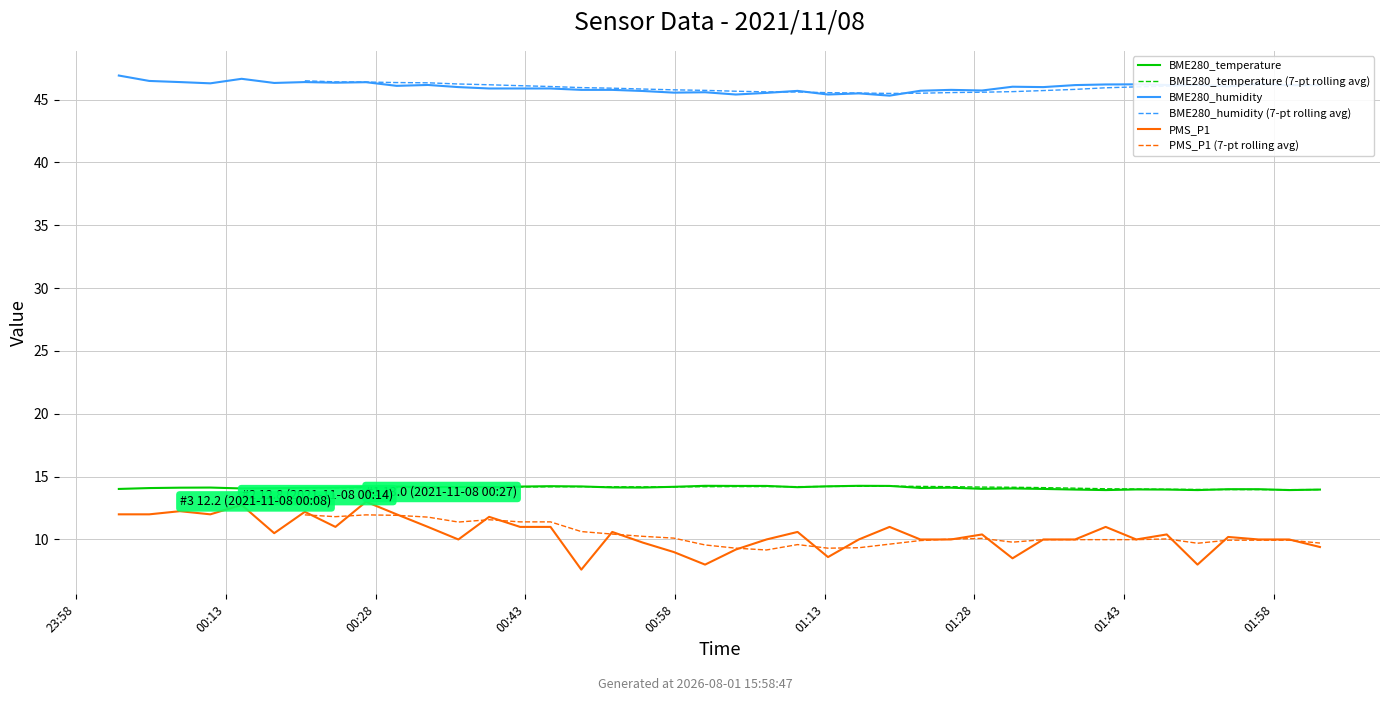

True or false: BME280_humidity has a value of 45.5 at 24.

True